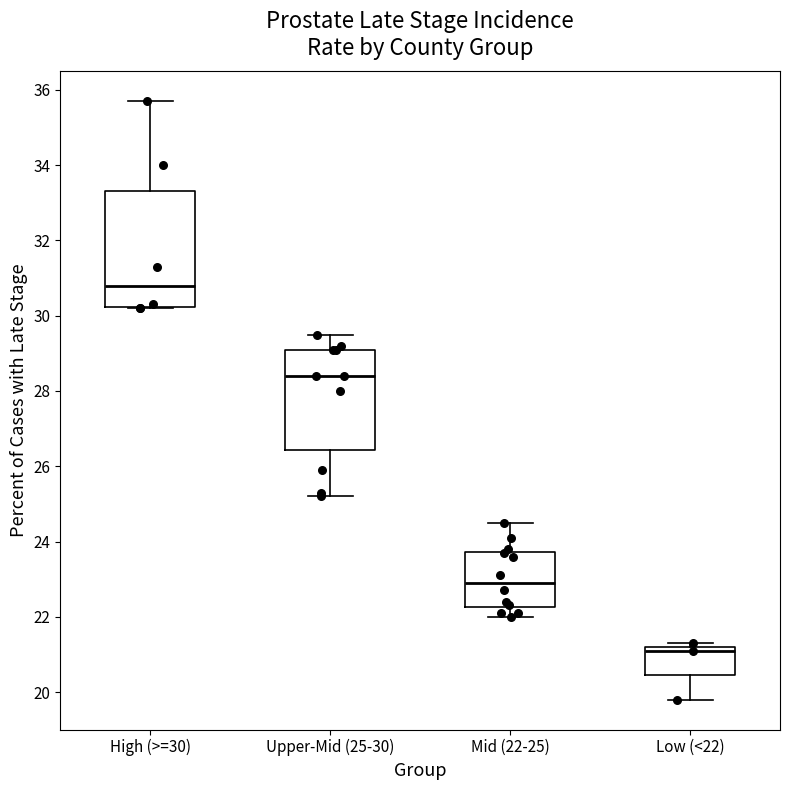

Reading left to right, transcribe this box plot: for each box, give where its median line is, the range the box spans, and where its two whiskers end, as read against the y-axis. The values are not printed on the chart, so give them approximately, as read against the axis.

High (>=30): median 30.8, box 30.2 to 33.4, whiskers 30.2 to 35.8
Upper-Mid (25-30): median 28.4, box 26.4 to 29.2, whiskers 25.2 to 29.6
Mid (22-25): median 23.0, box 22.2 to 23.8, whiskers 22.0 to 24.6
Low (<22): median 21.2 (just below the box's upper edge), box 20.4 to 21.2, whiskers 19.8 to 21.4